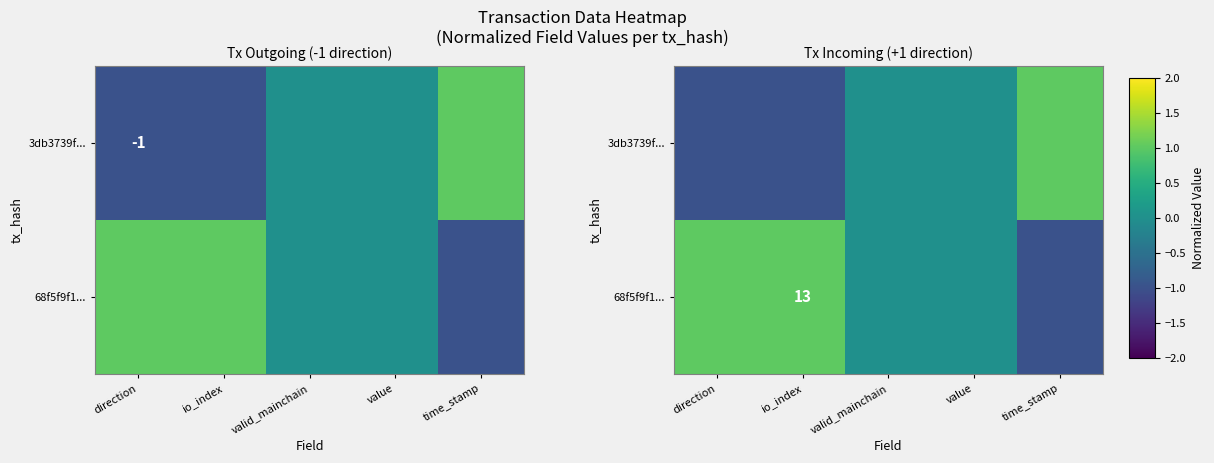

Where does the 68f5f9f1... series first go above 0?

direction